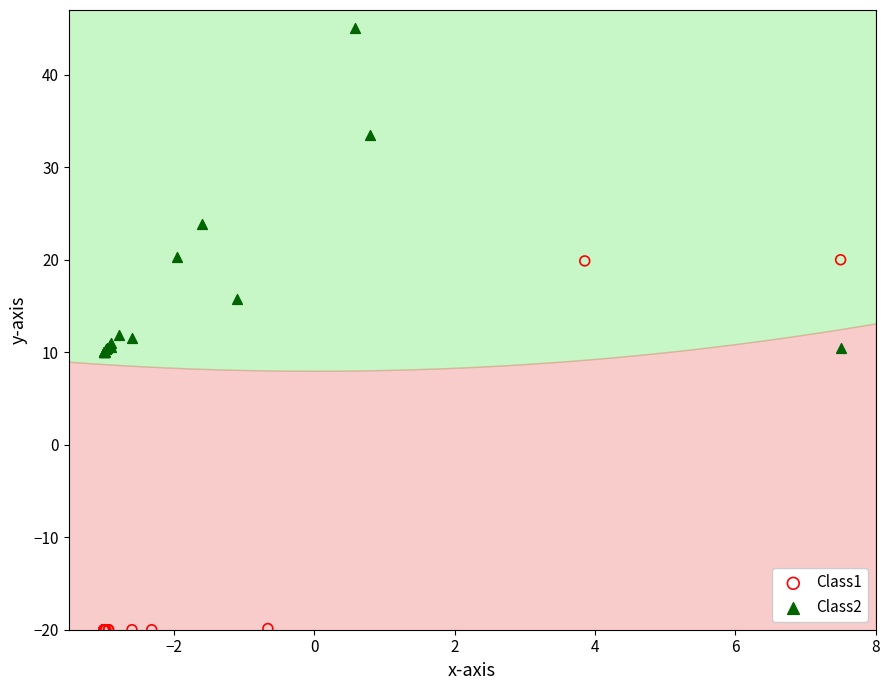

Which series contains the highest Y value?

Class2